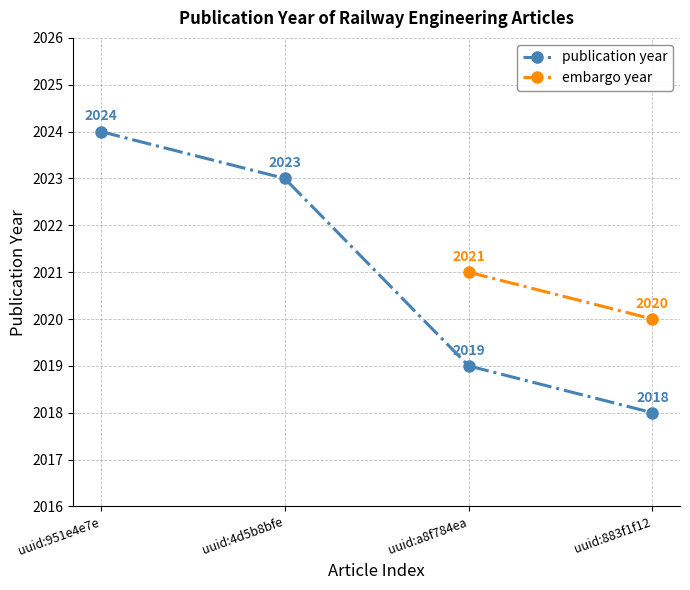

Is it true that the value at uuid:883f1f12 is 2018?

True